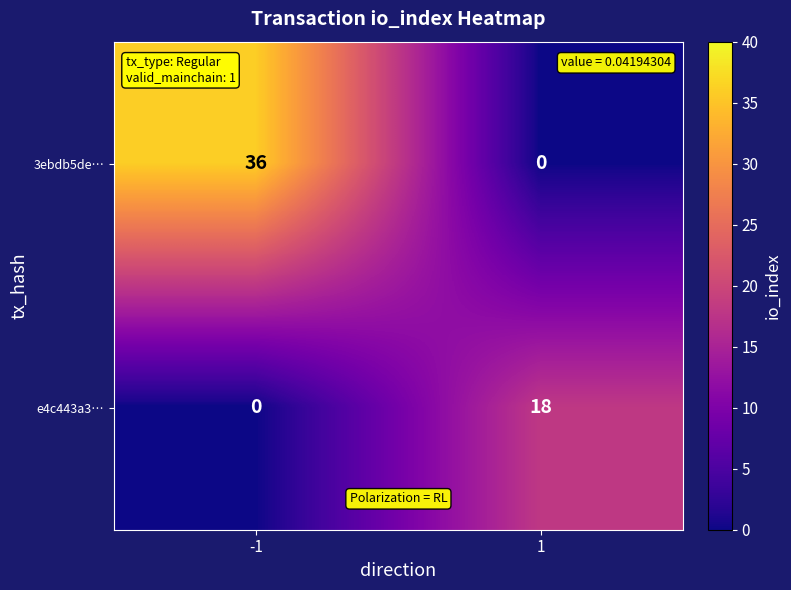

At which category is the sum across all series the highest?

-1